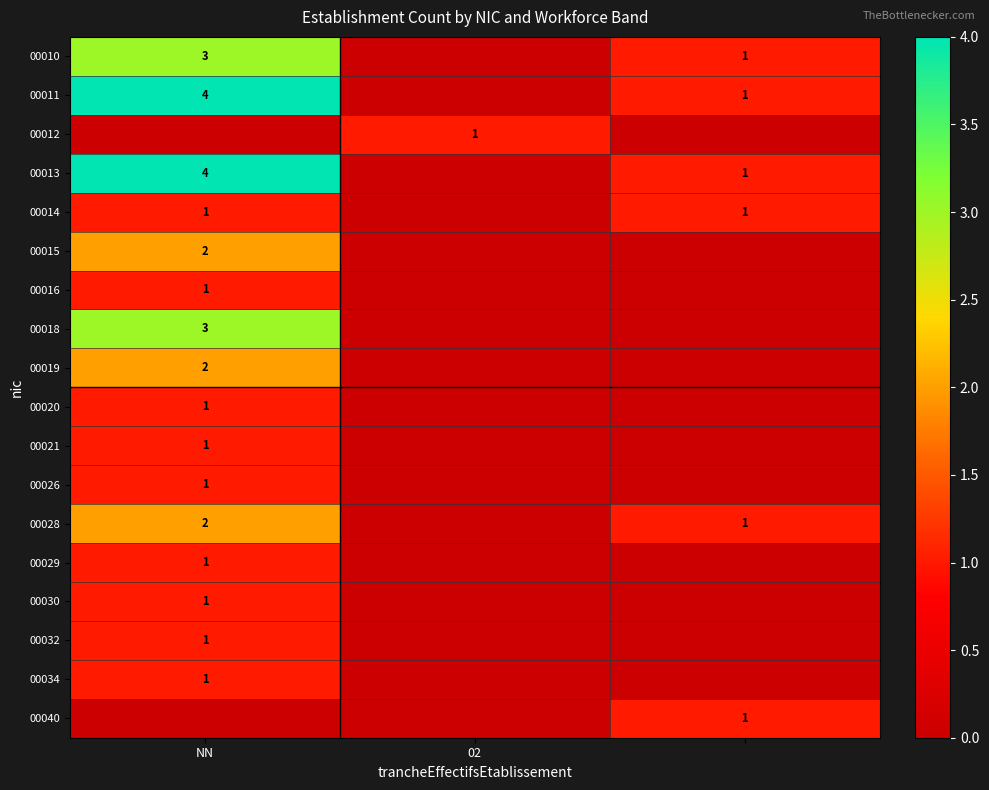

The 00028 series shows 2 at NN. True or false?

True